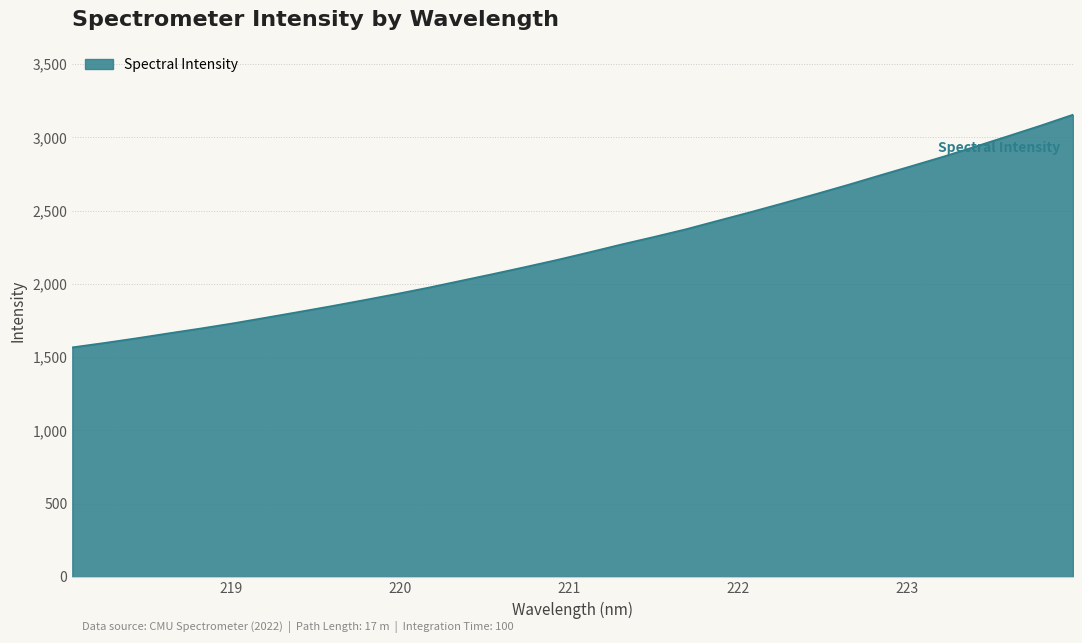

What is the maximum value shown in the chart?

3154.1